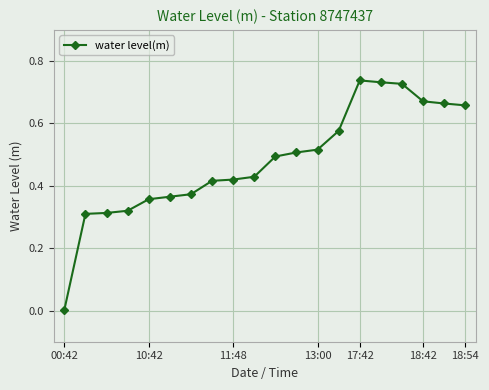

What is the sum of all values?

9.6